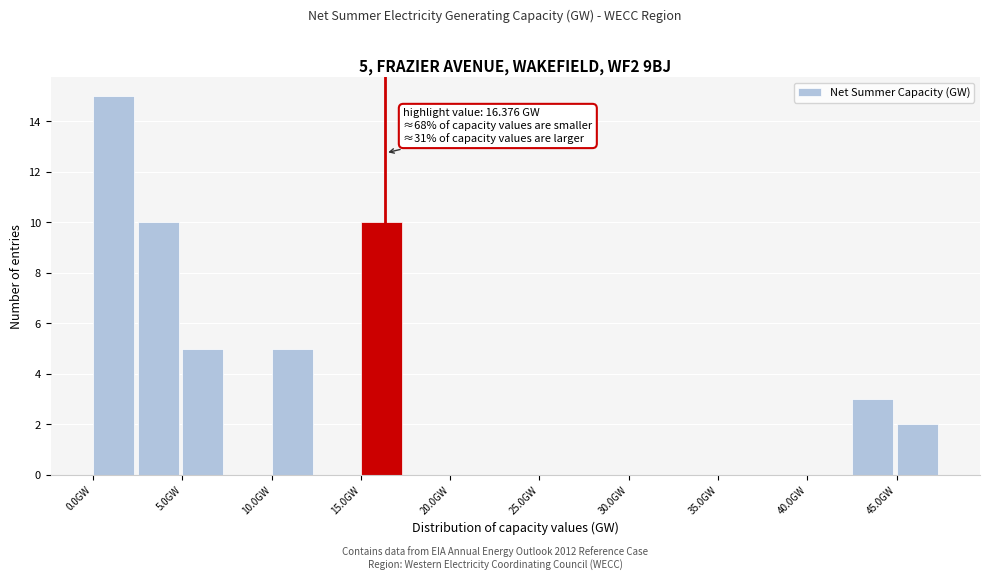

Over which range of the x-axis is the bar tallest?

0.0 to 2.5